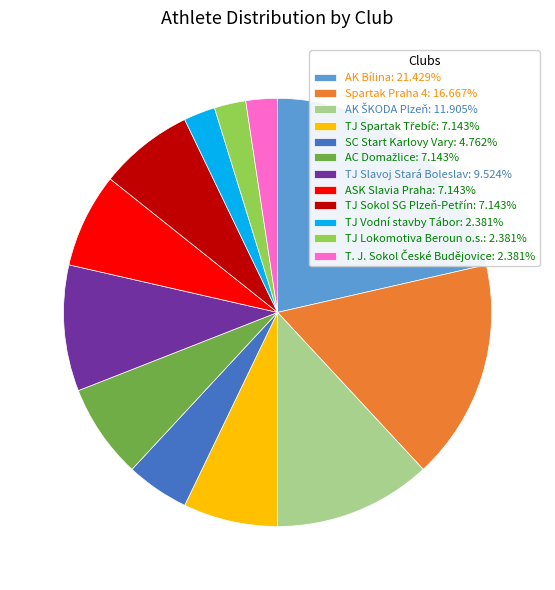

Is AK Bílina: 21.429% the majority of the pie?

No